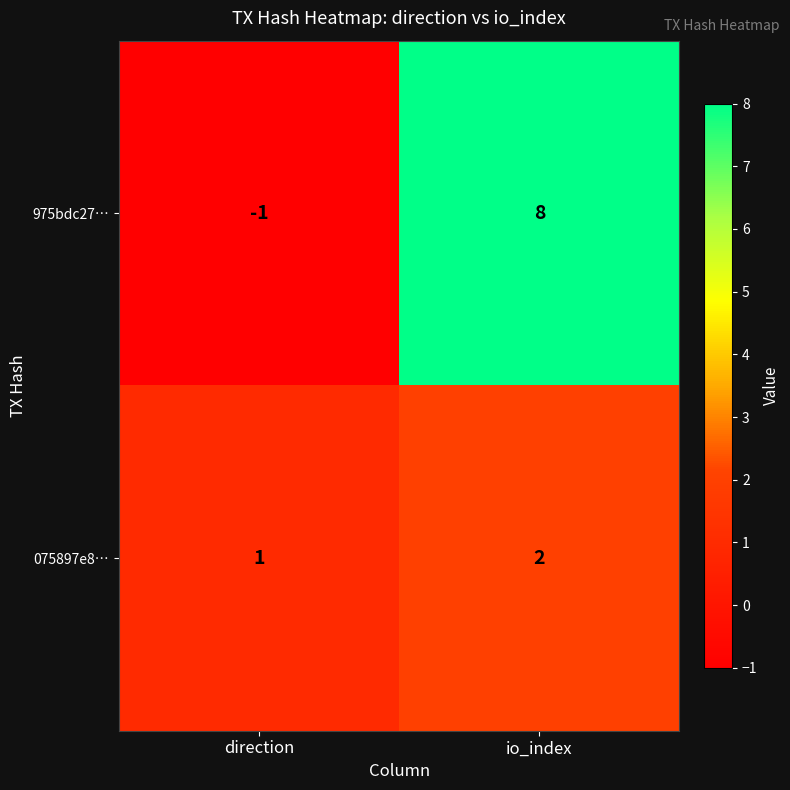

What is the difference between the 975bdc27… values at direction and io_index?

9